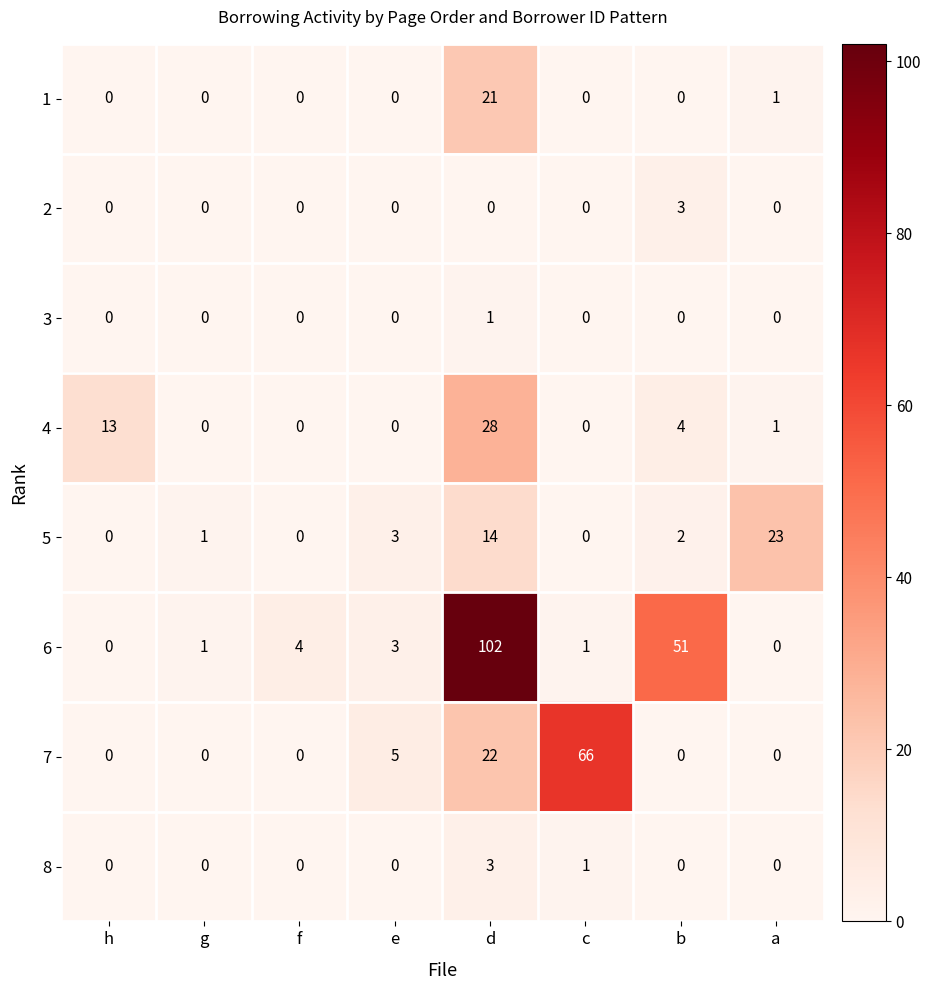

At which label does 6 first exceed 3?

f